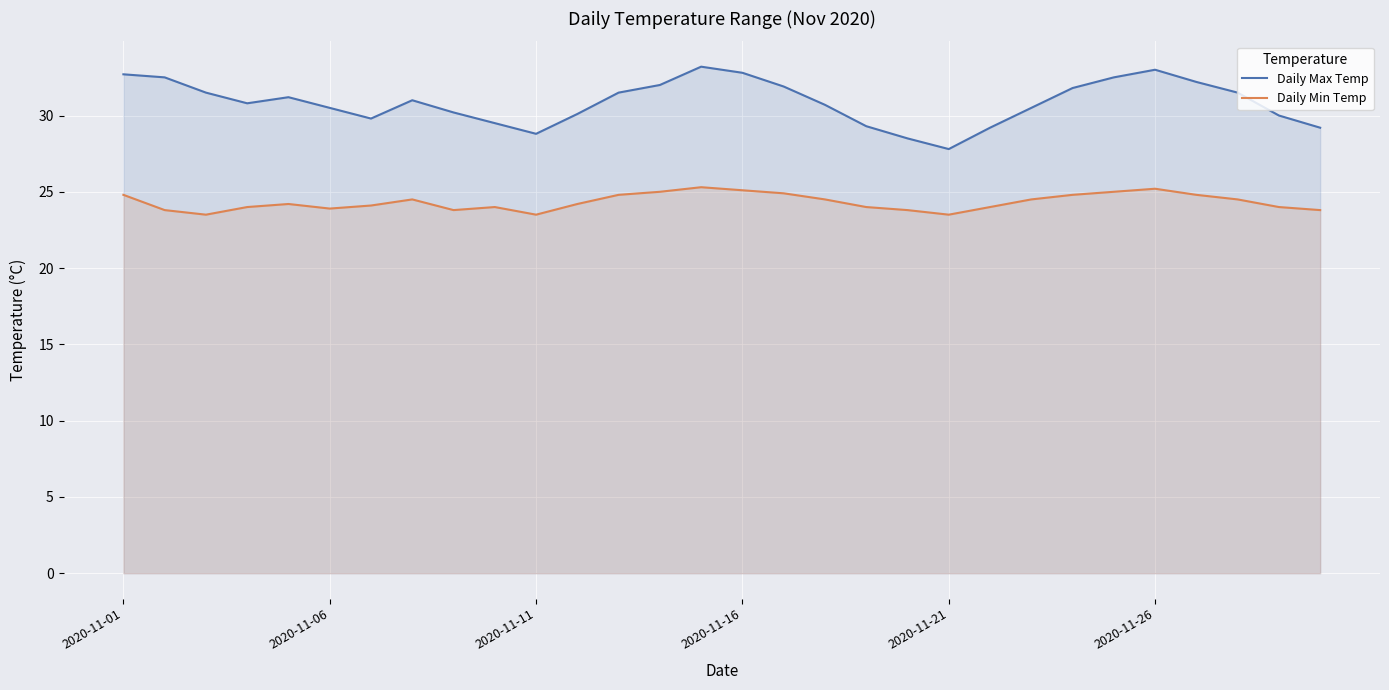

The Daily Min Temp series shows 25.0 at 13. True or false?

True